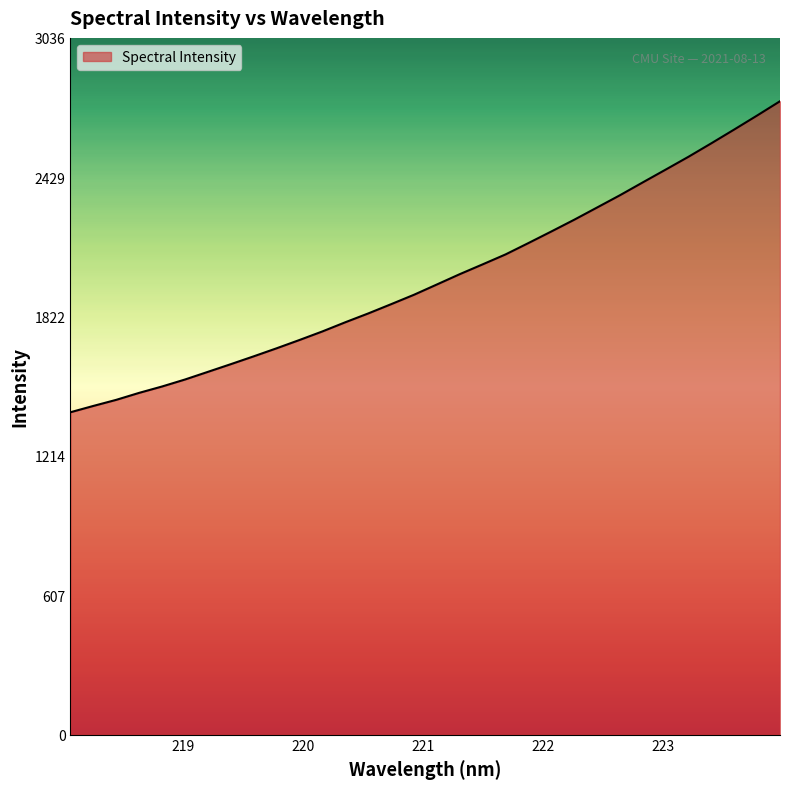

What is the difference between the maximum and minimum values?

1355.3